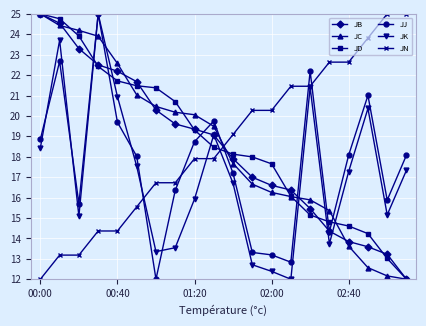

In JK, how many points are higher than both neighbors (excluding endpoints)?

5